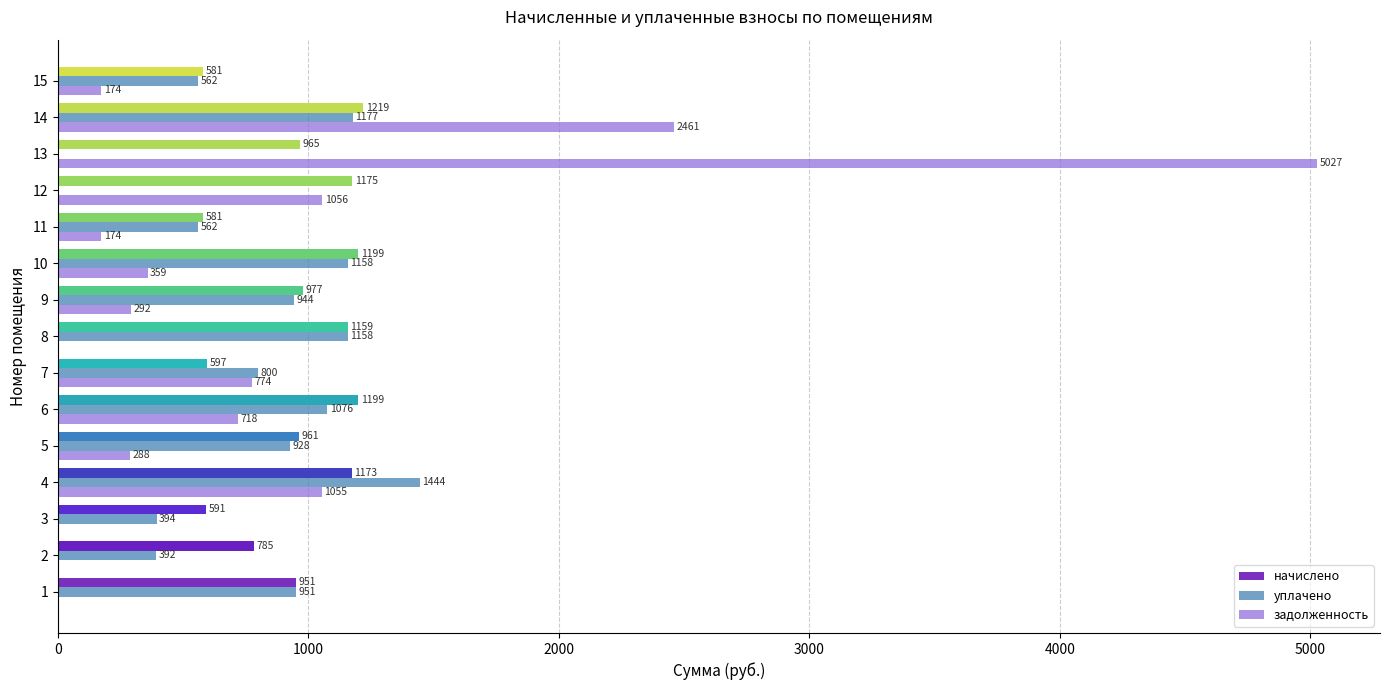

At which label does задолженность reach its peak?

13